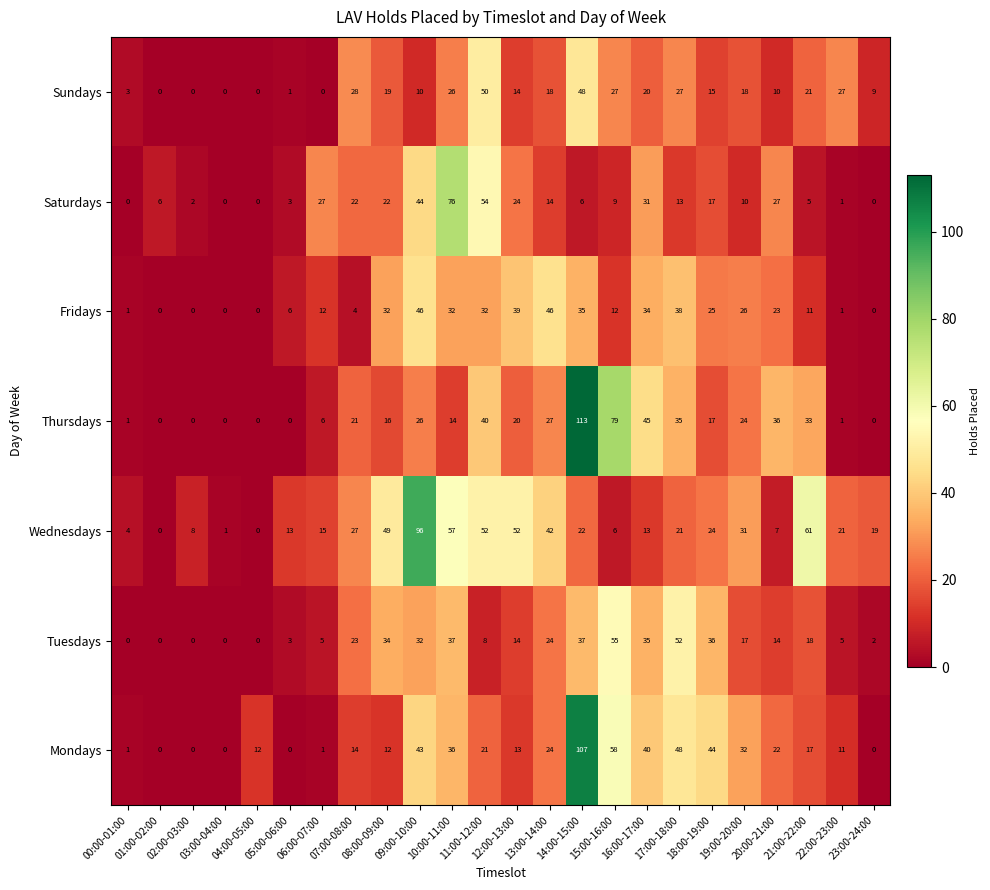

How many distinct data groups are displayed?

7